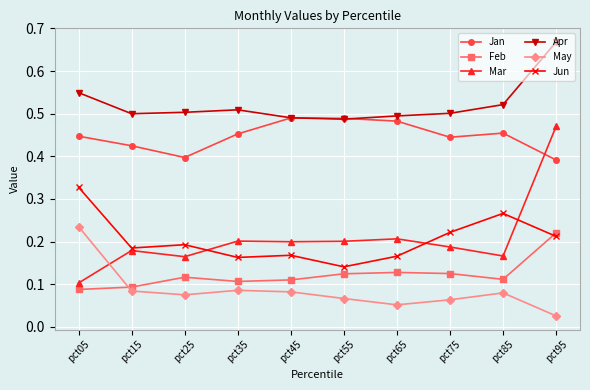

How many categories are shown in the chart?

10